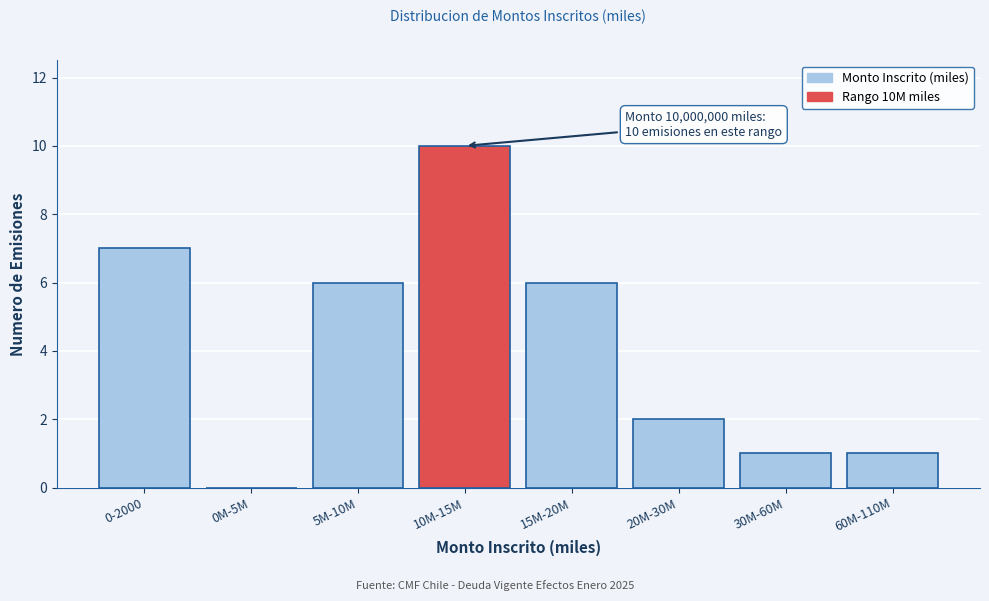

Reading left to right, transcribe all the data shown in this chart.

0-2000=7	0M-5M=0	5M-10M=6	10M-15M=10	15M-20M=6	20M-30M=2	30M-60M=1	60M-110M=1